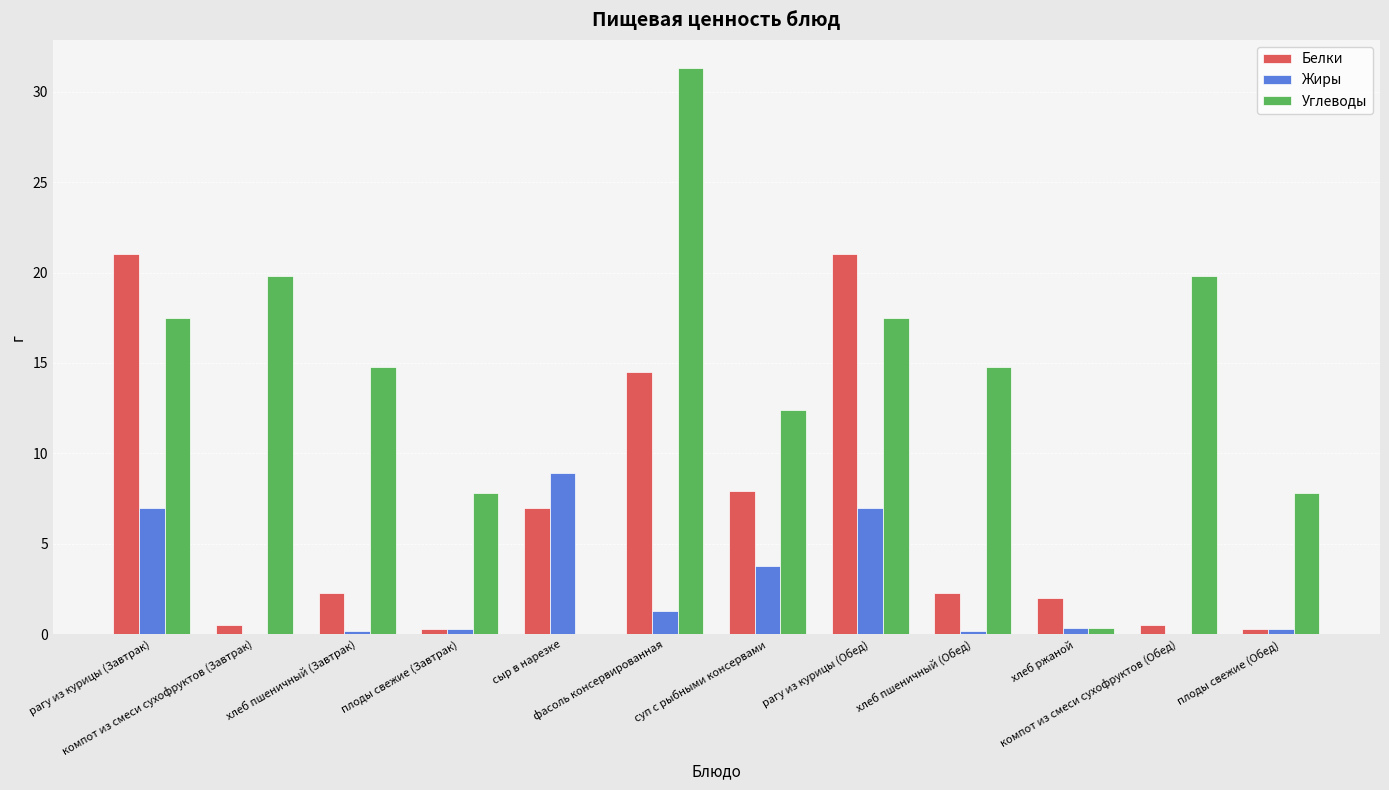

Is the value of Жиры at компот из смеси сухофруктов (Обед) greater than the value of Белки at хлеб пшеничный (Завтрак)?

No